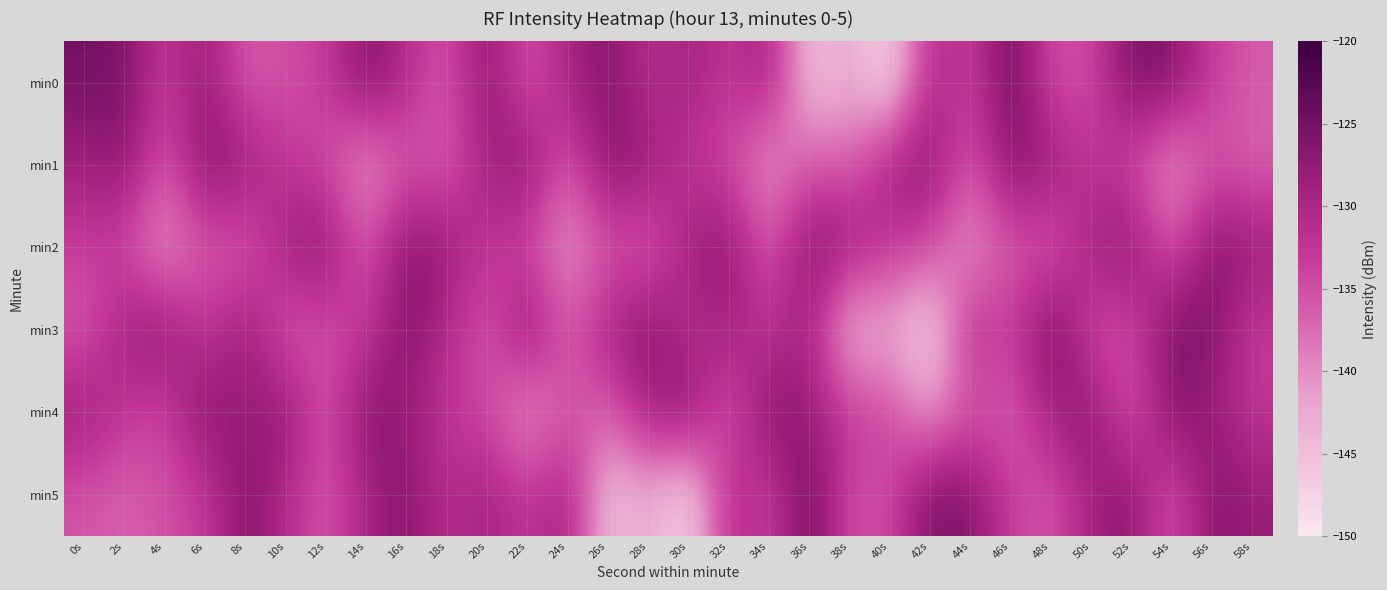

What is the difference between the highest and lowest values at 16s?

9.9